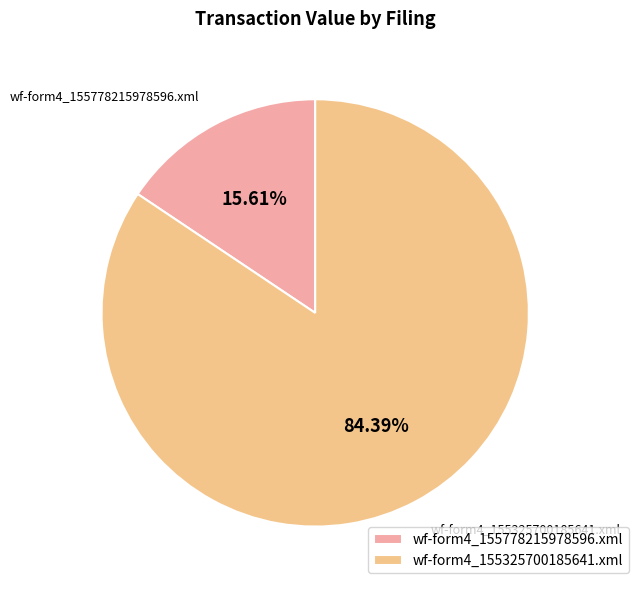

To the nearest percent, what percentage of the pie is wf-form4_155778215978596.xml?

16%